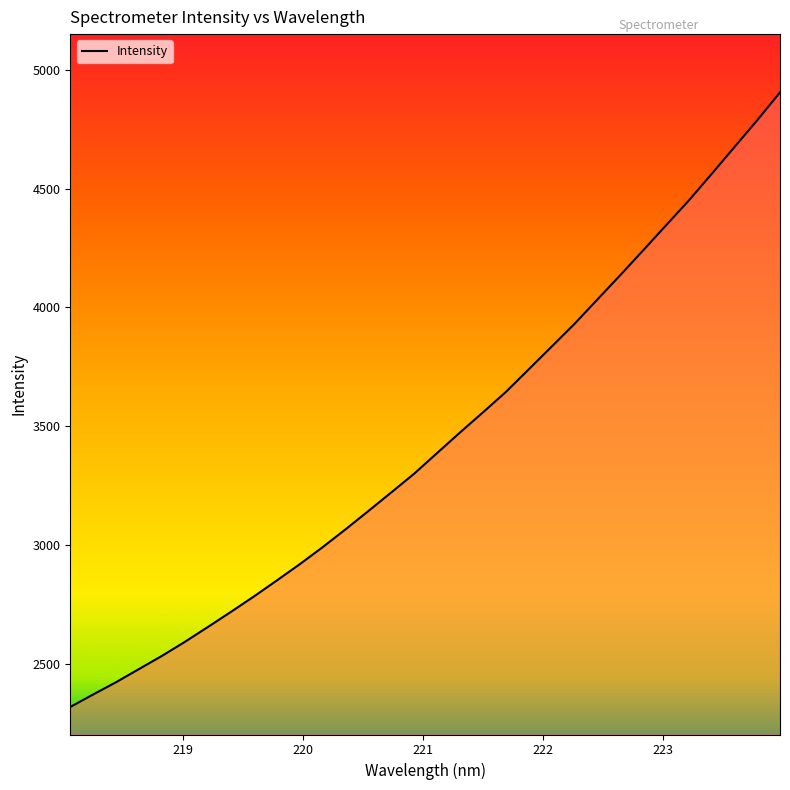

What is the difference between the maximum and minimum values?

2587.2